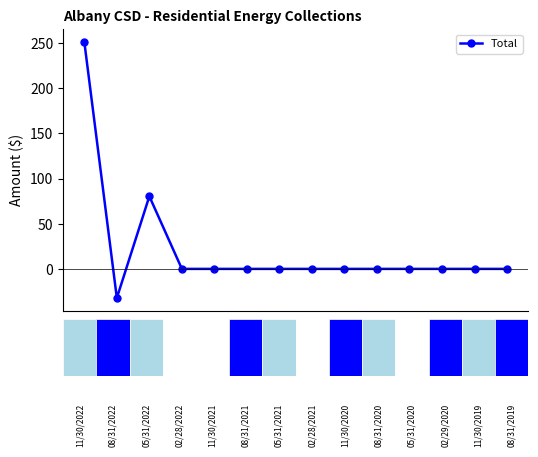

What is the minimum value shown in the chart?

-32.2